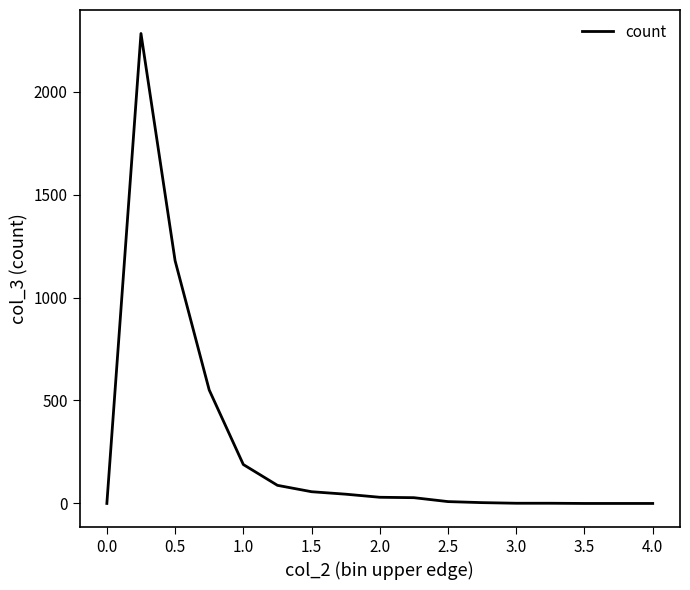

What is the maximum value shown in the chart?

2282